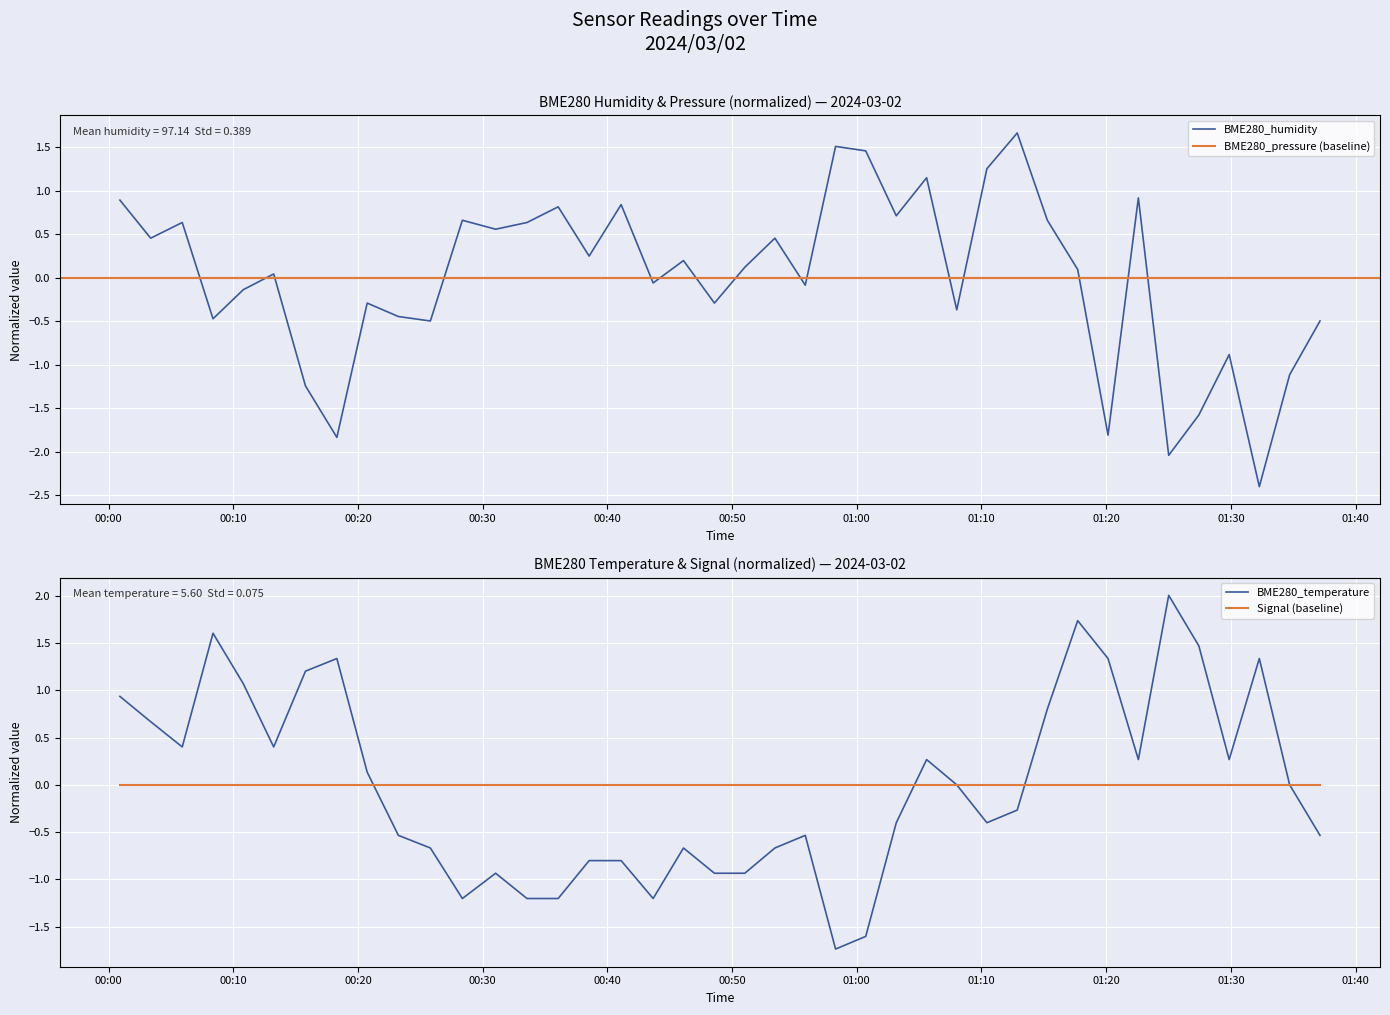

Rank the series by their maximum value, from highest to lowest.

BME280_temperature, BME280_humidity, BME280_pressure (baseline), Signal (baseline)